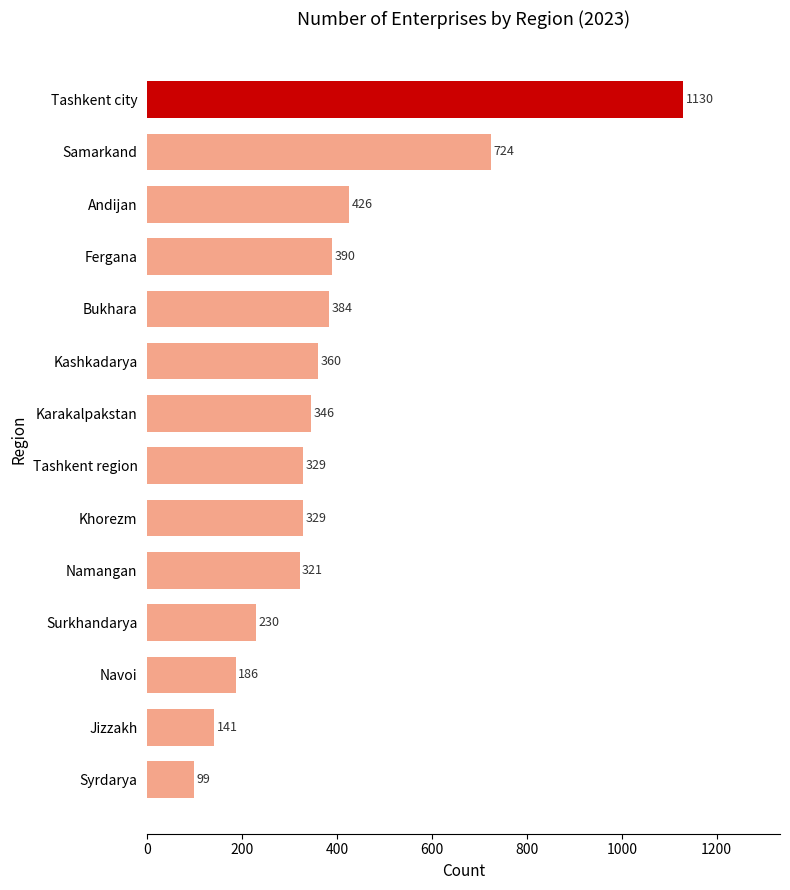

True or false: the data shows 505 at Namangan.

False